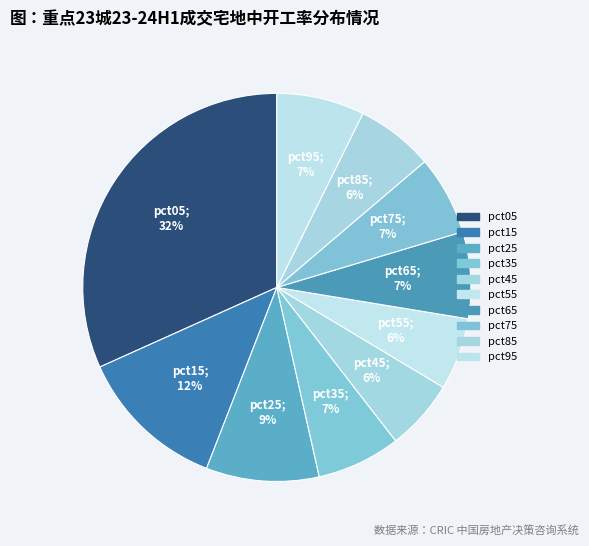

What percentage is the pct35 slice, to the nearest percent?

7%